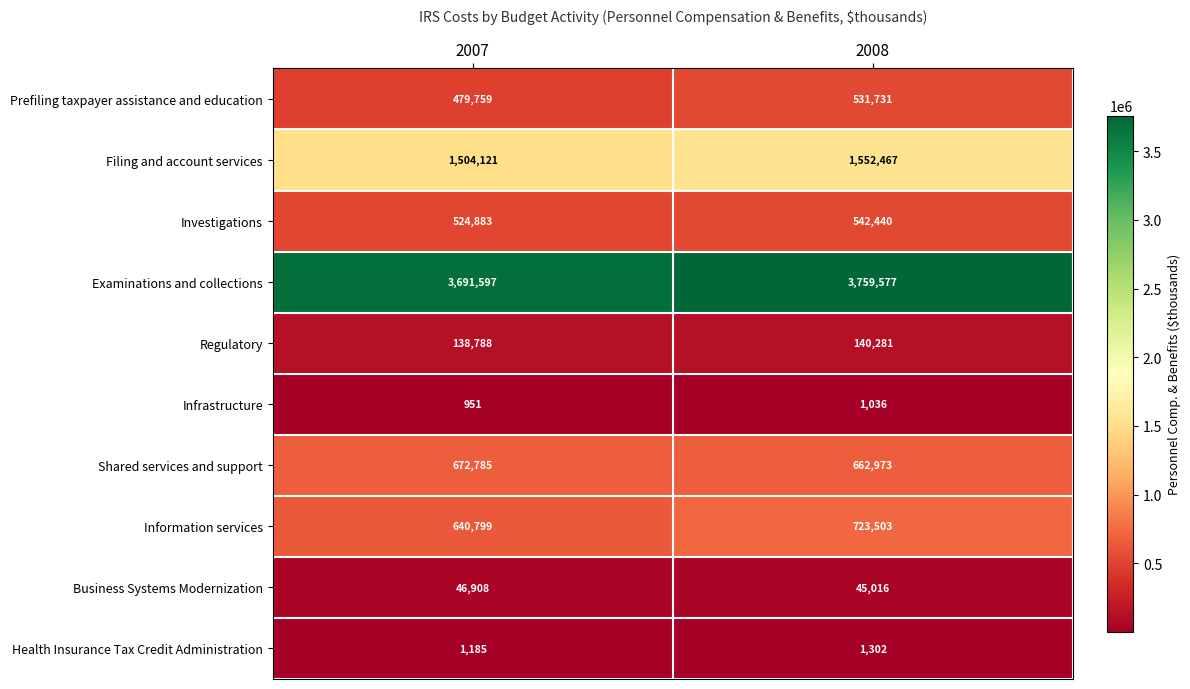

Reading left to right, list all the values displayed in this chart.

Prefiling taxpayer assistance and education: 2007=479759	2008=531731
Filing and account services: 2007=1504121	2008=1552467
Investigations: 2007=524883	2008=542440
Examinations and collections: 2007=3691597	2008=3759577
Regulatory: 2007=138788	2008=140281
Infrastructure: 2007=951	2008=1036
Shared services and support: 2007=672785	2008=662973
Information services: 2007=640799	2008=723503
Business Systems Modernization: 2007=46908	2008=45016
Health Insurance Tax Credit Administration: 2007=1185	2008=1302